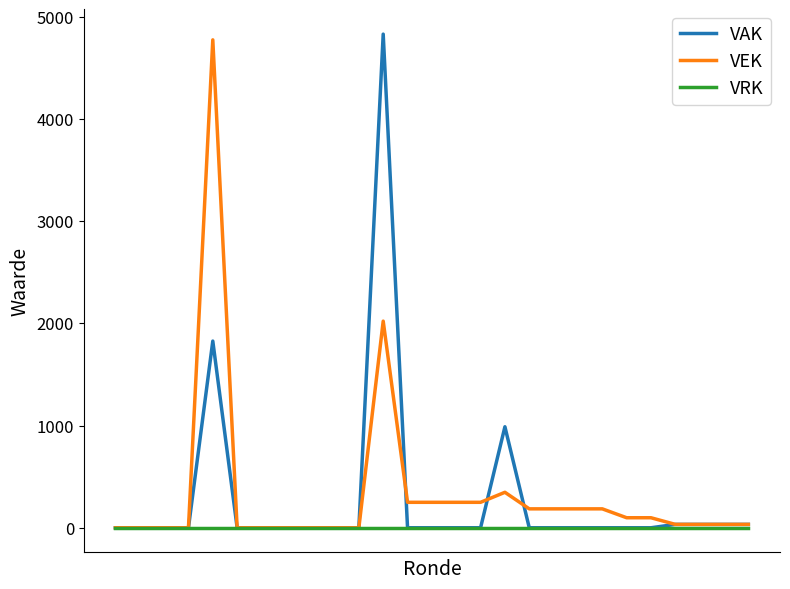

Which series has the largest total across all categories?

VEK